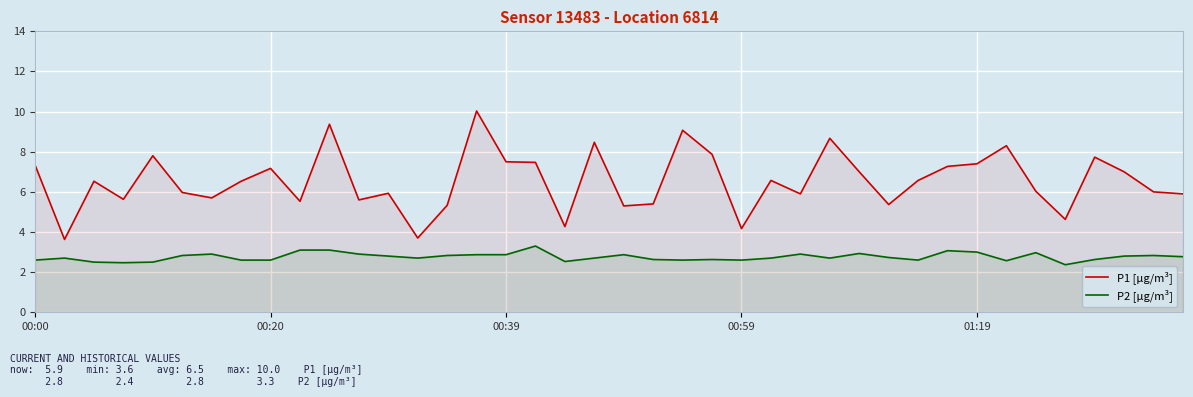

Reading left to right, transcribe all the data shown in this chart.

P1 [µg/m³]: 7.3	3.6	6.5	5.6	7.8	6.0	5.7	6.5	7.2	5.5	9.4	5.6	5.9	3.7	5.3	10.0	7.5	7.5	4.3	8.5	5.3	5.4	9.1	7.9	4.2	6.6	5.9	8.7	7.0	5.4	6.6	7.3	7.4	8.3	6.0	4.6	7.7	7.0	6.0	5.9
P2 [µg/m³]: 2.6	2.7	2.5	2.5	2.5	2.8	2.9	2.6	2.6	3.1	3.1	2.9	2.8	2.7	2.8	2.9	2.9	3.3	2.5	2.7	2.9	2.6	2.6	2.6	2.6	2.7	2.9	2.7	2.9	2.7	2.6	3.1	3.0	2.6	3.0	2.4	2.6	2.8	2.8	2.8